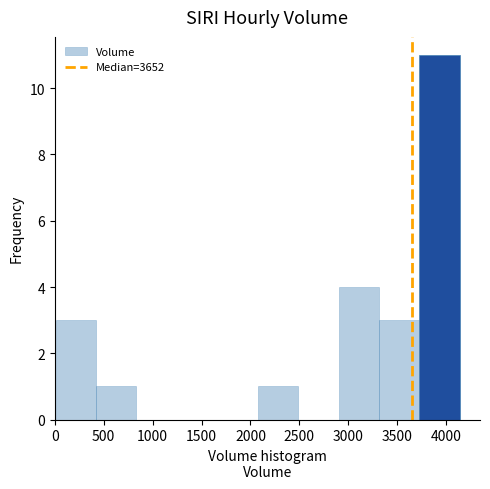

Reading left to right, transcribe this chart: for each bar, give the range it covers on the x-axis and its height. Neither the bar edges nor the heights are printed on the chart, so give them approximately, as read against the axes.

0 to 400: 3
400 to 850: 1
850 to 1250: 0
1250 to 1650: 0
1650 to 2050: 0
2050 to 2500: 1
2500 to 2900: 0
2900 to 3300: 4
3300 to 3750: 3
3750 to 4150: 11